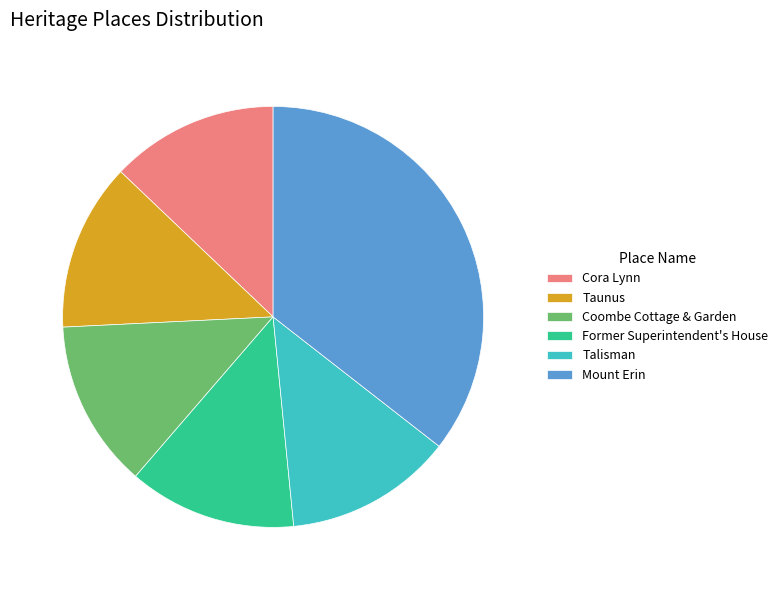

Is it true that Talisman is 13% of the pie?

True